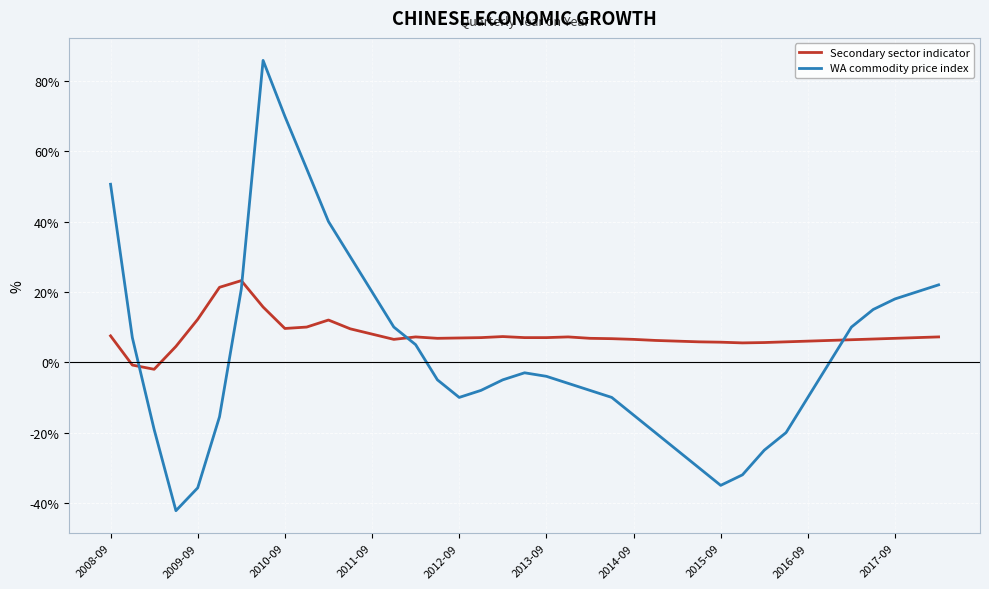

Which series ends up on top after the final intersection of WA commodity price index and Secondary sector indicator?

WA commodity price index